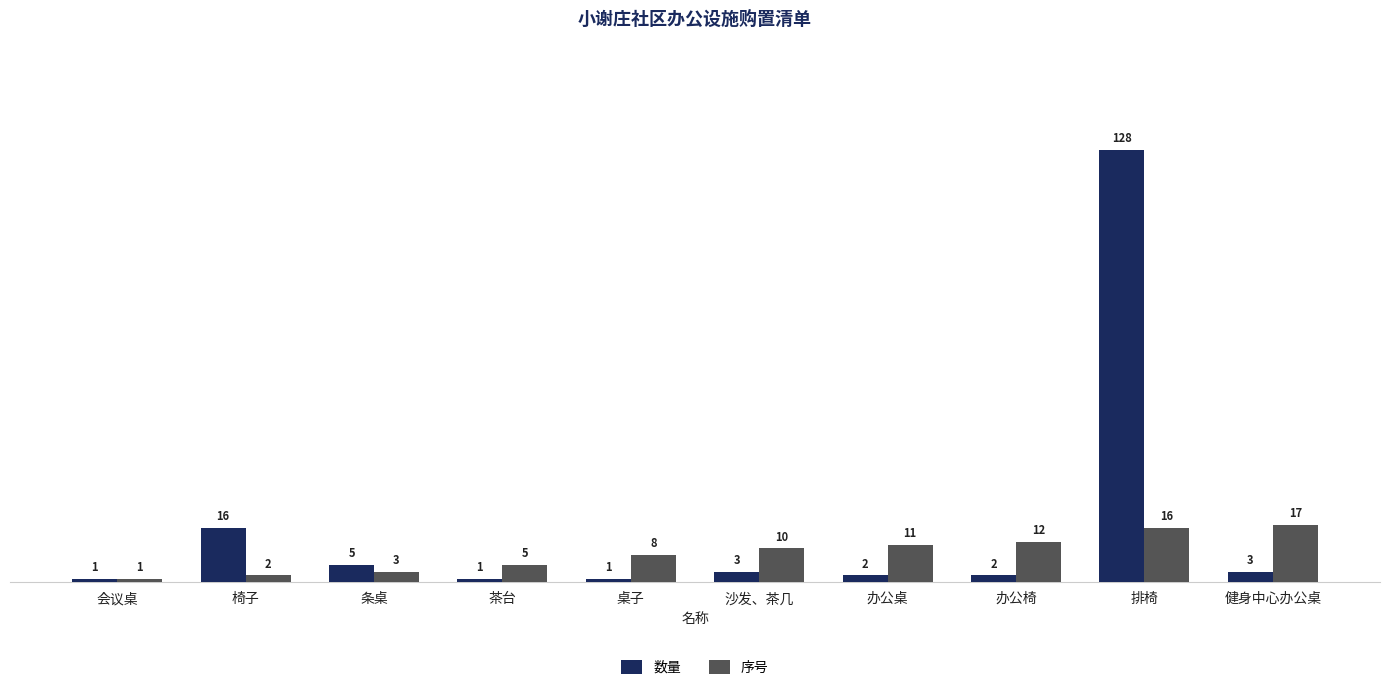

Reading left to right, transcribe all the data shown in this chart.

数量: 会议桌=1	椅子=16	条桌=5	茶台=1	桌子=1	沙发、茶几=3	办公桌=2	办公椅=2	排椅=128	健身中心办公桌=3
序号: 会议桌=1	椅子=2	条桌=3	茶台=5	桌子=8	沙发、茶几=10	办公桌=11	办公椅=12	排椅=16	健身中心办公桌=17